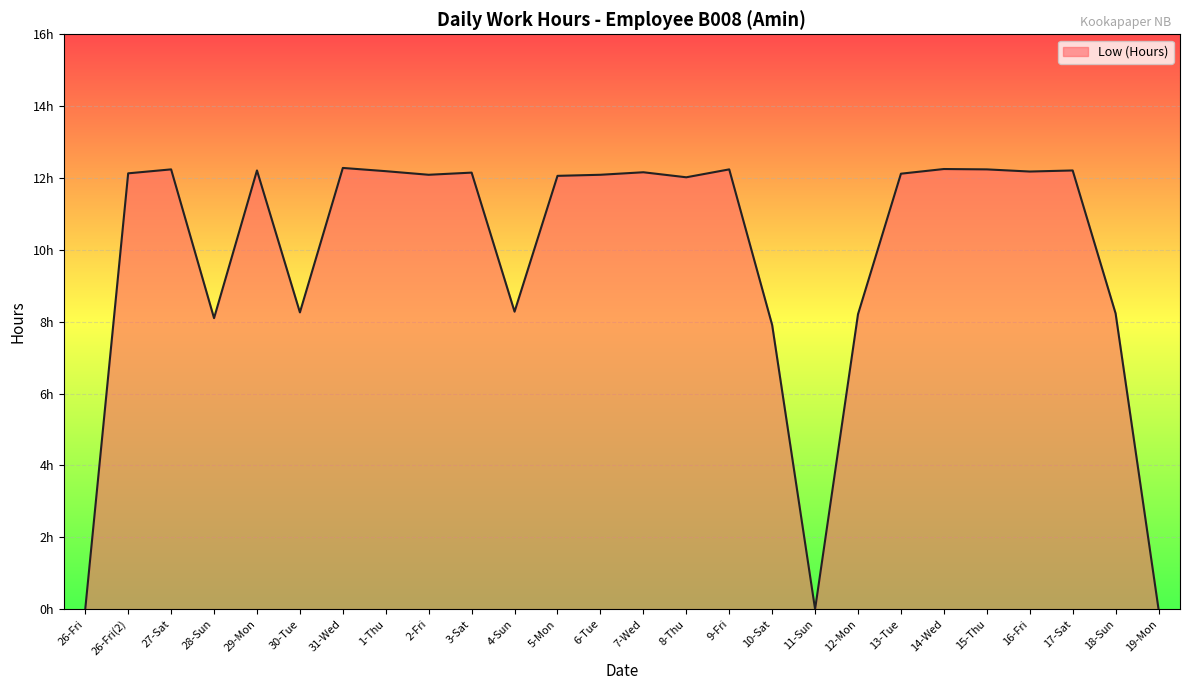

What is the average value?

9.8